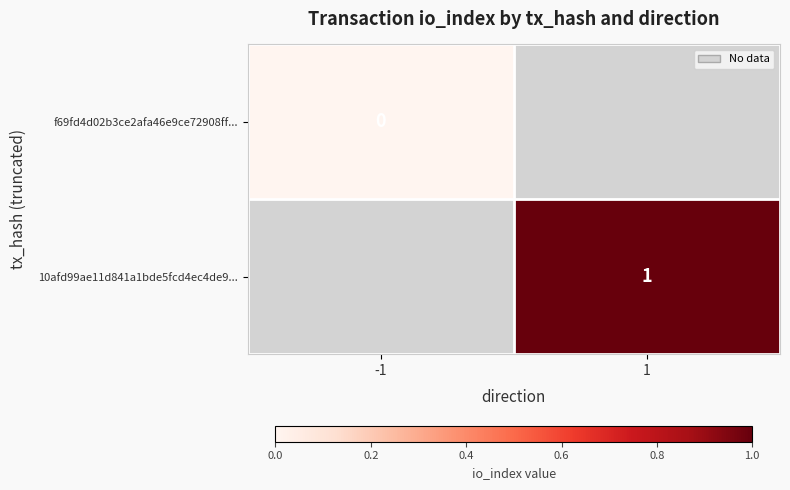

Is it true that 10afd99ae11d841a1bde5fcd4ec4de9... equals 0 at 1?

False